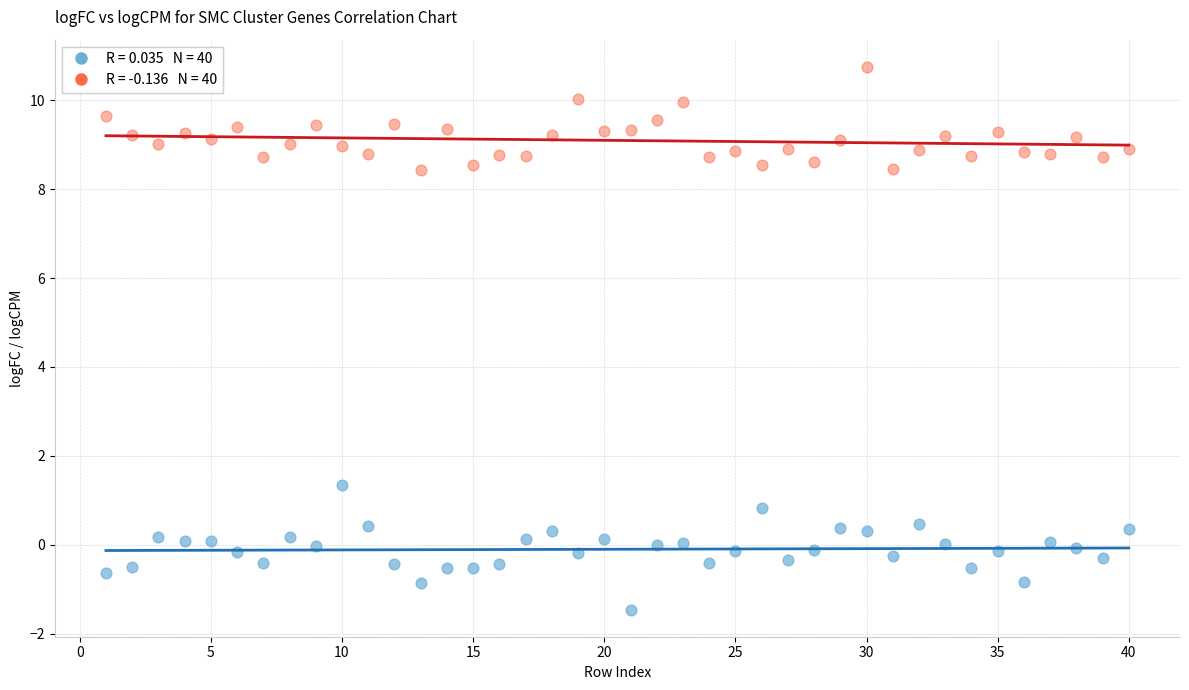

Across all data points, what is the range of Y values (max minus min)?

12.2